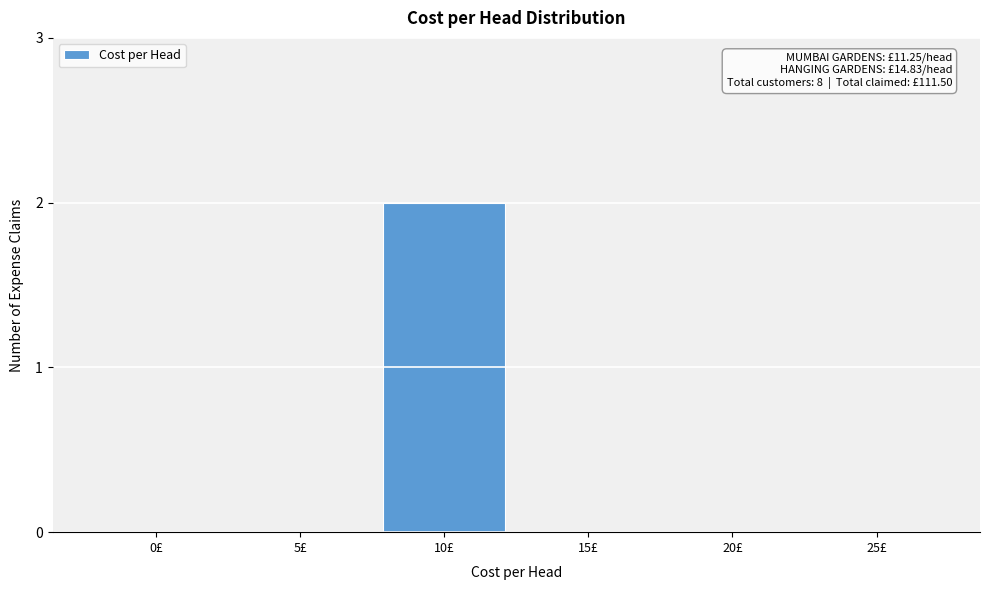

Reading left to right, extract all data points from this chart.

0£=0	5£=0	10£=2	15£=0	20£=0	25£=0